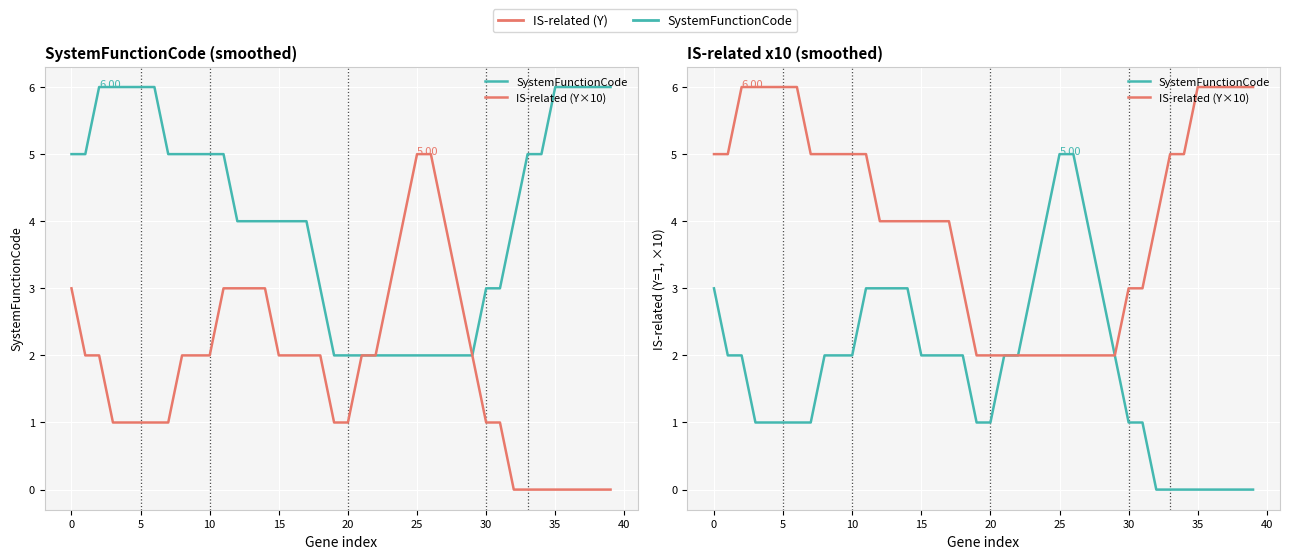

At how many categories does at least one series exceed 2?

35